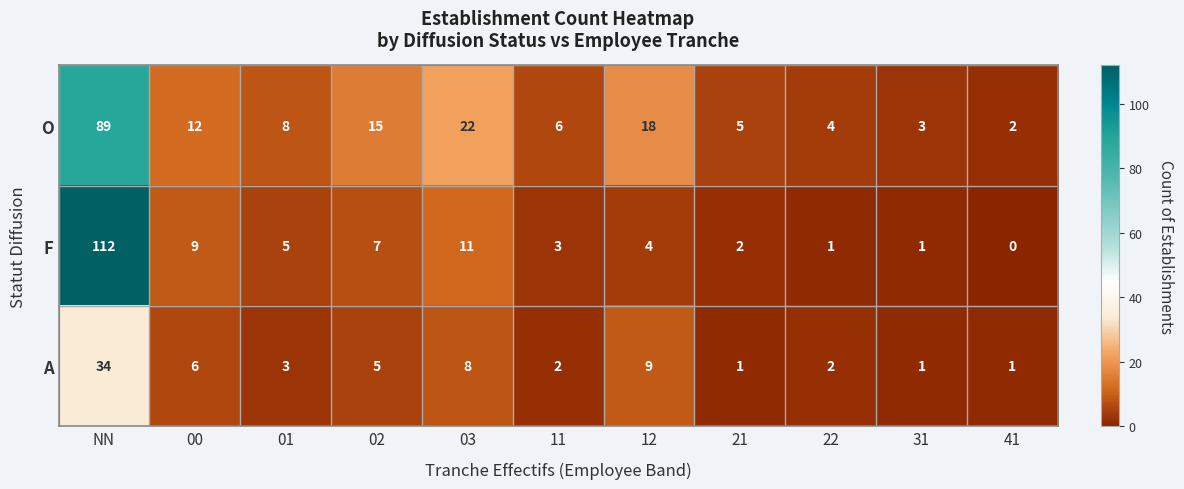

Rank the series at 12 from lowest to highest value.

F, A, O